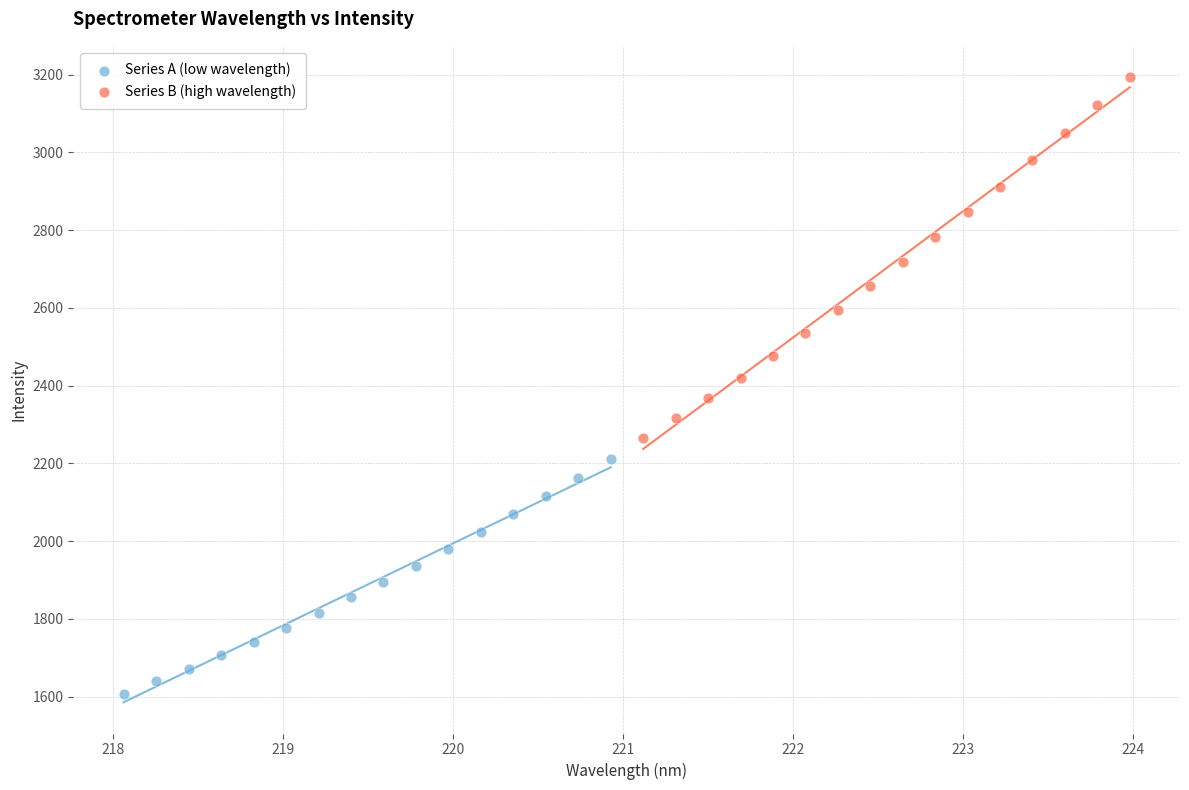

Which series has the largest Y range (max minus min)?

Series B (high wavelength)